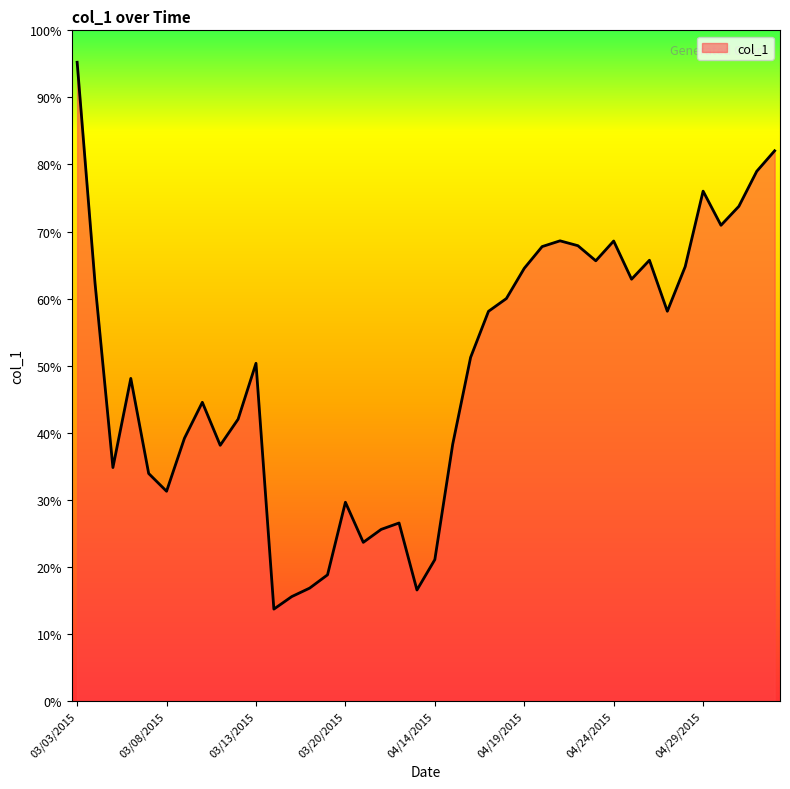

Rank the categories by value from highest to lowest.

03/03/2015, 05/03/2015, 05/02/2015, 04/29/2015, 05/01/2015, 04/30/2015, 04/21/2015, 04/24/2015, 04/22/2015, 04/20/2015, 04/26/2015, 04/23/2015, 04/28/2015, 04/19/2015, 04/25/2015, 03/04/2015, 04/18/2015, 04/27/2015, 04/17/2015, 04/16/2015, 03/13/2015, 03/06/2015, 03/10/2015, 03/12/2015, 03/09/2015, 04/15/2015, 03/11/2015, 03/05/2015, 03/07/2015, 03/08/2015, 03/20/2015, 04/12/2015, 04/11/2015, 04/10/2015, 04/14/2015, 03/19/2015, 03/18/2015, 04/13/2015, 03/17/2015, 03/16/2015